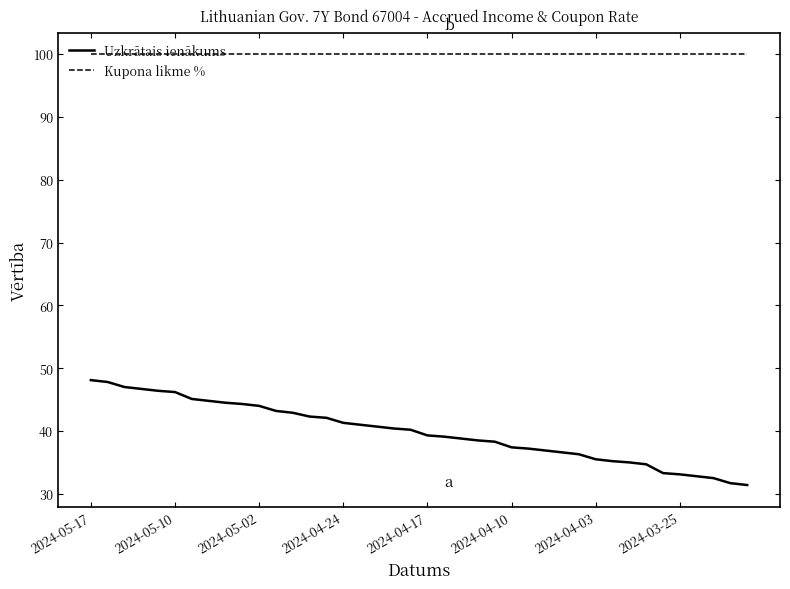

What is the difference between the maximum and minimum values in the Uzkrātais ienākums series?

16.7